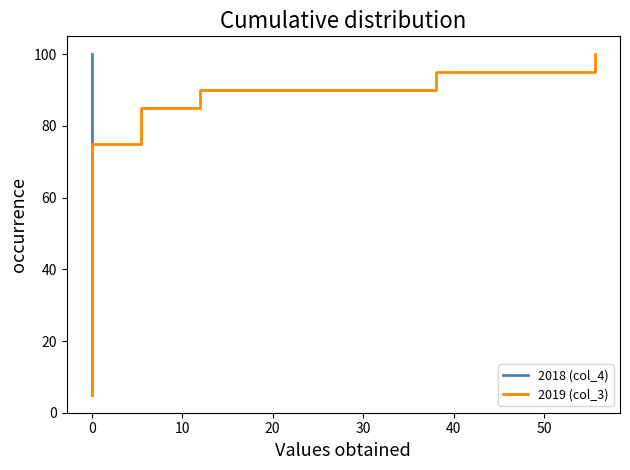

Reading left to right, transcribe all the data shown in this chart.

2018 (col_4): 5.0	10.0	15.0	20.0	25.0	30.0	35.0	40.0	45.0	50.0	55.0	60.0	65.0	70.0	75.0	80.0	85.0	90.0	95.0	100.0
2019 (col_3): 5.0	10.0	15.0	20.0	25.0	30.0	35.0	40.0	45.0	50.0	55.0	60.0	65.0	70.0	75.0	80.0	85.0	90.0	95.0	100.0